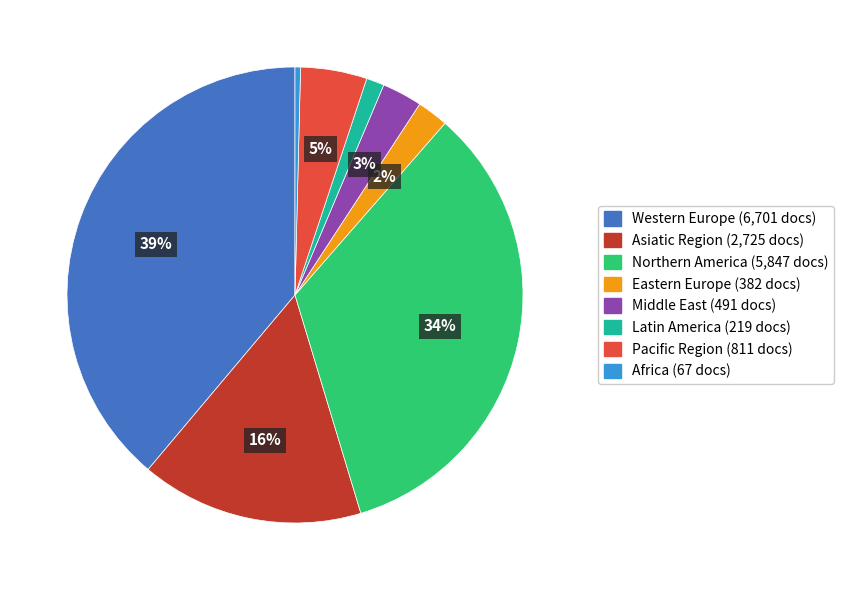

Count the number of slices in the pie.

8